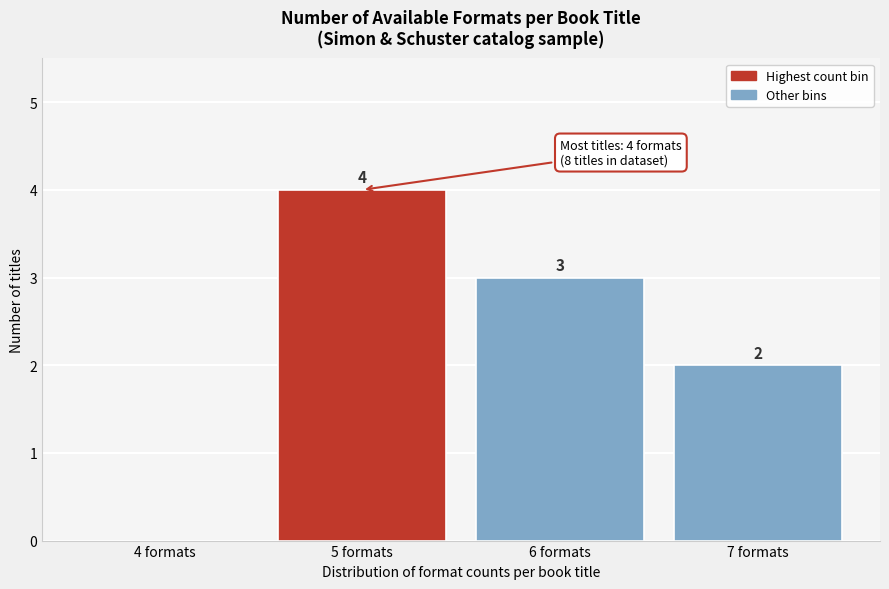

Reading right to left, what are all the values shown in this chart?

7 formats=2	6 formats=3	5 formats=4	4 formats=0